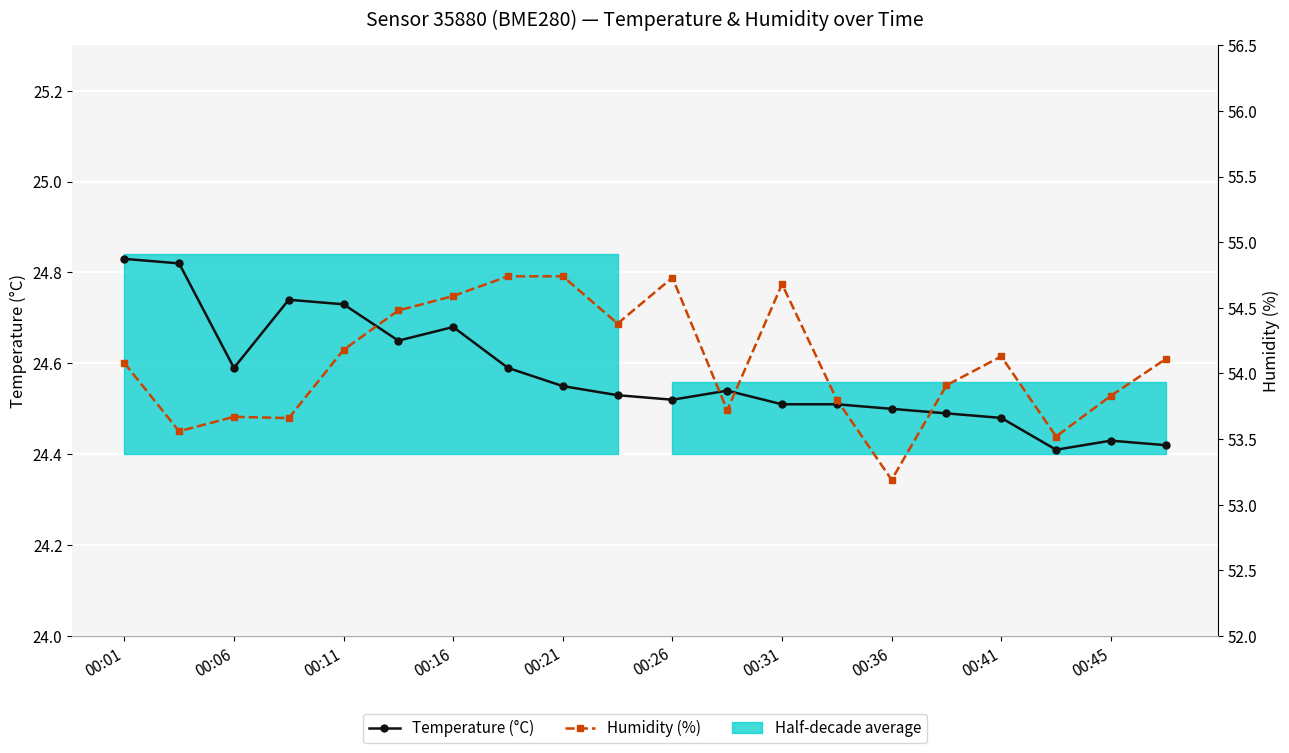

How many interior local peaks does the Humidity (%) series have?

4